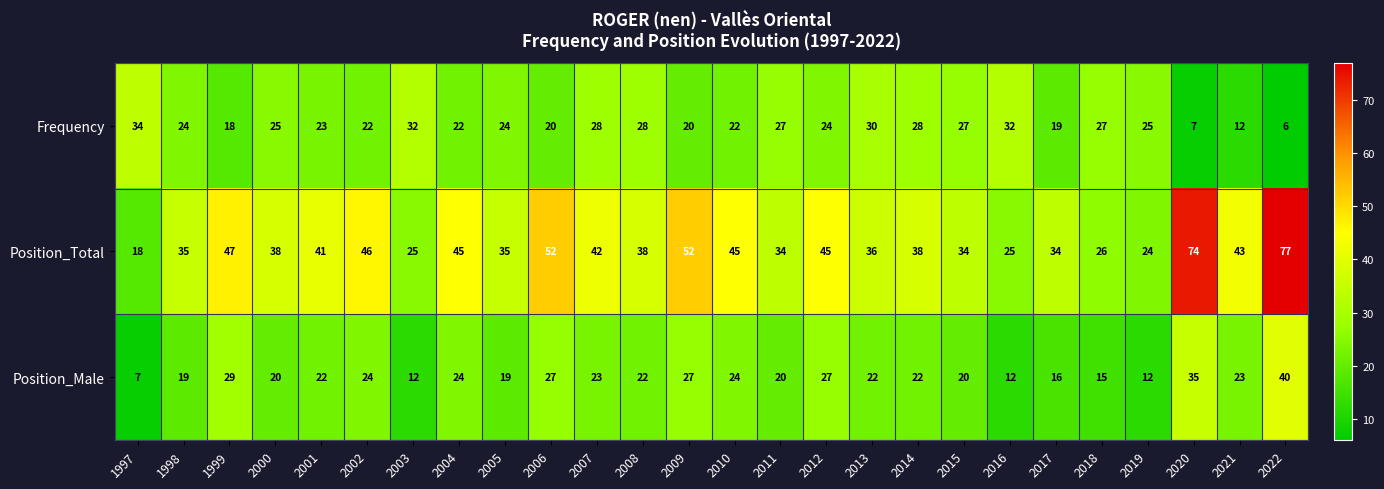

List the series in order of their peak value, lowest first.

Frequency, Position_Male, Position_Total